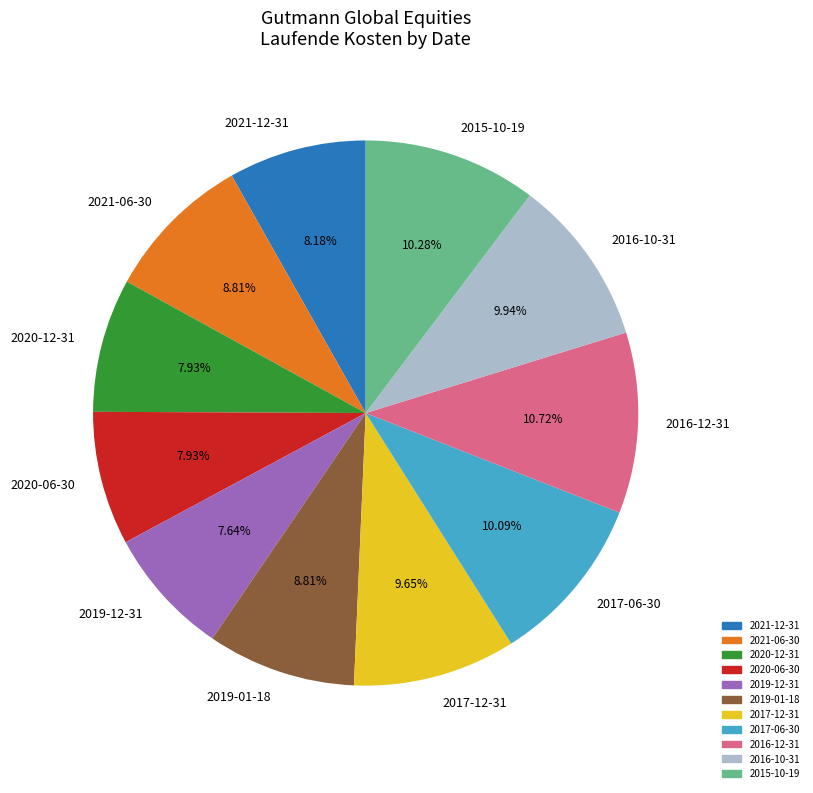

What portion of the pie excludes 2019-12-31?

92.4%